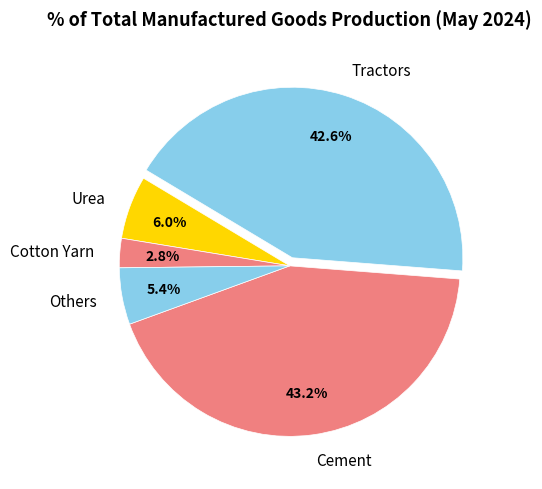

To the nearest percent, what percentage of the pie is Tractors?

43%